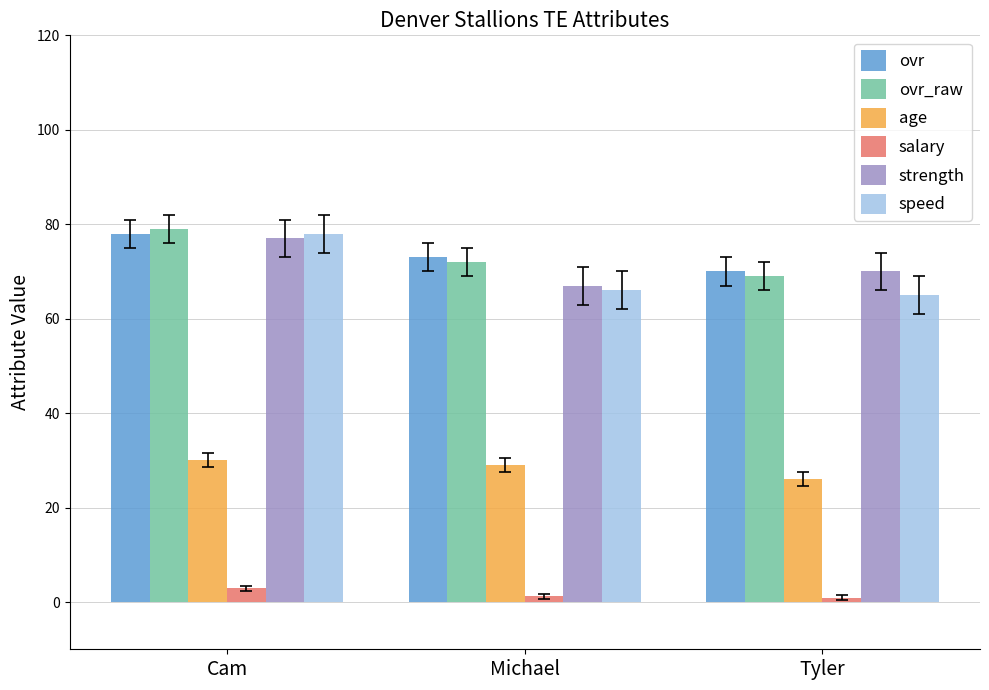

What is the value of the salary bar at the 3rd from the left?

0.9